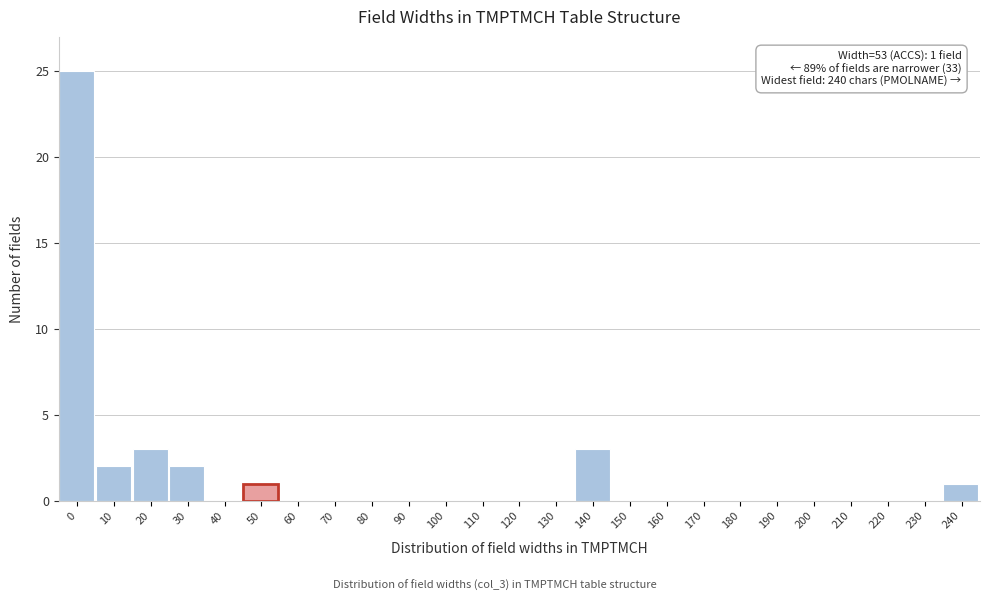

Reading left to right, list all the values displayed in this chart.

0=25	10=2	20=3	30=2	40=0	50=1	60=0	70=0	80=0	90=0	100=0	110=0	120=0	130=0	140=3	150=0	160=0	170=0	180=0	190=0	200=0	210=0	220=0	230=0	240=1